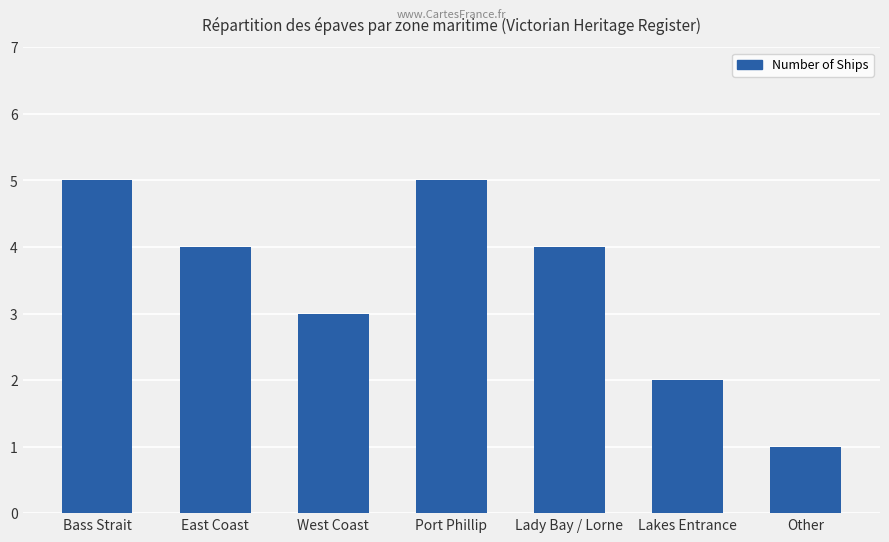

Which category has the lowest value across all series?

Other